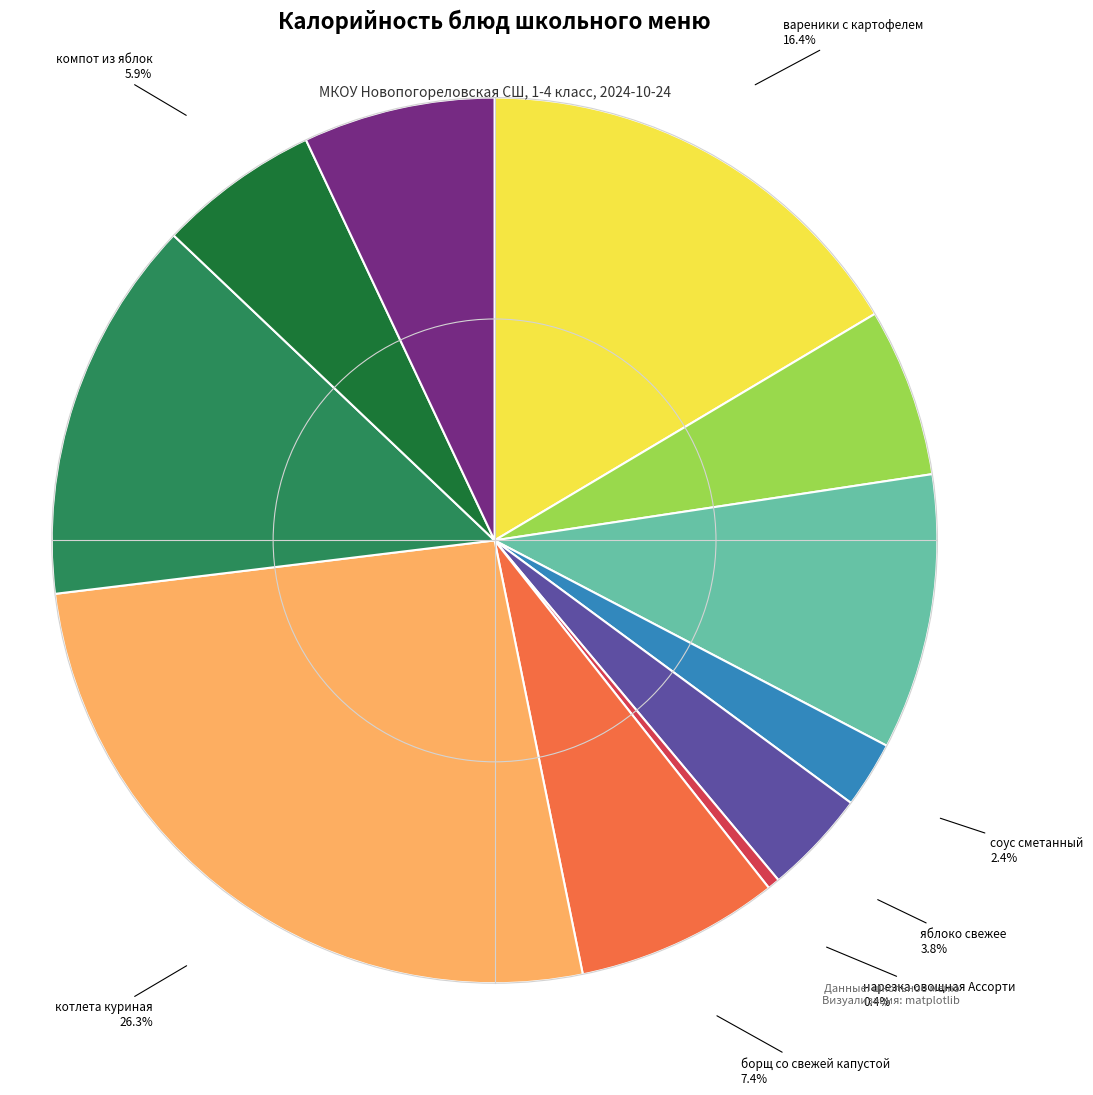

Is there any slice that represents more than half of the pie?

No